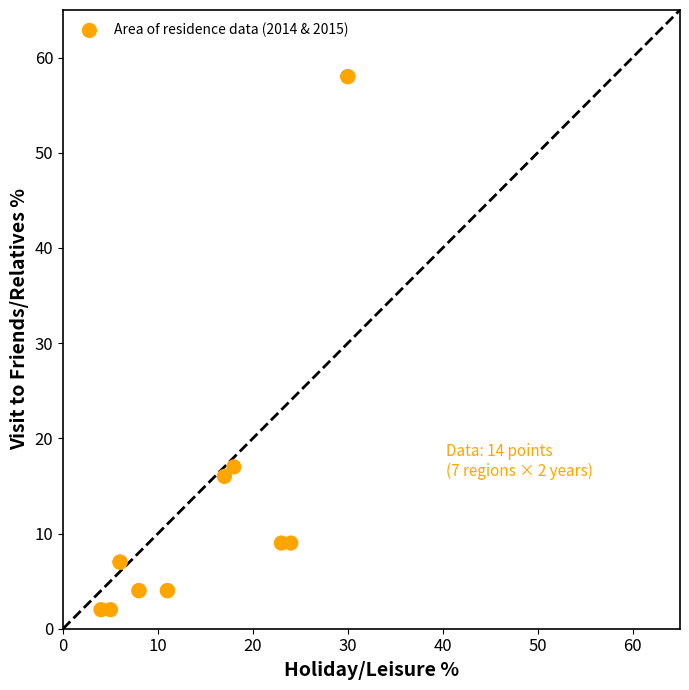

What Y value in the scatter plot is closest to 30?

17